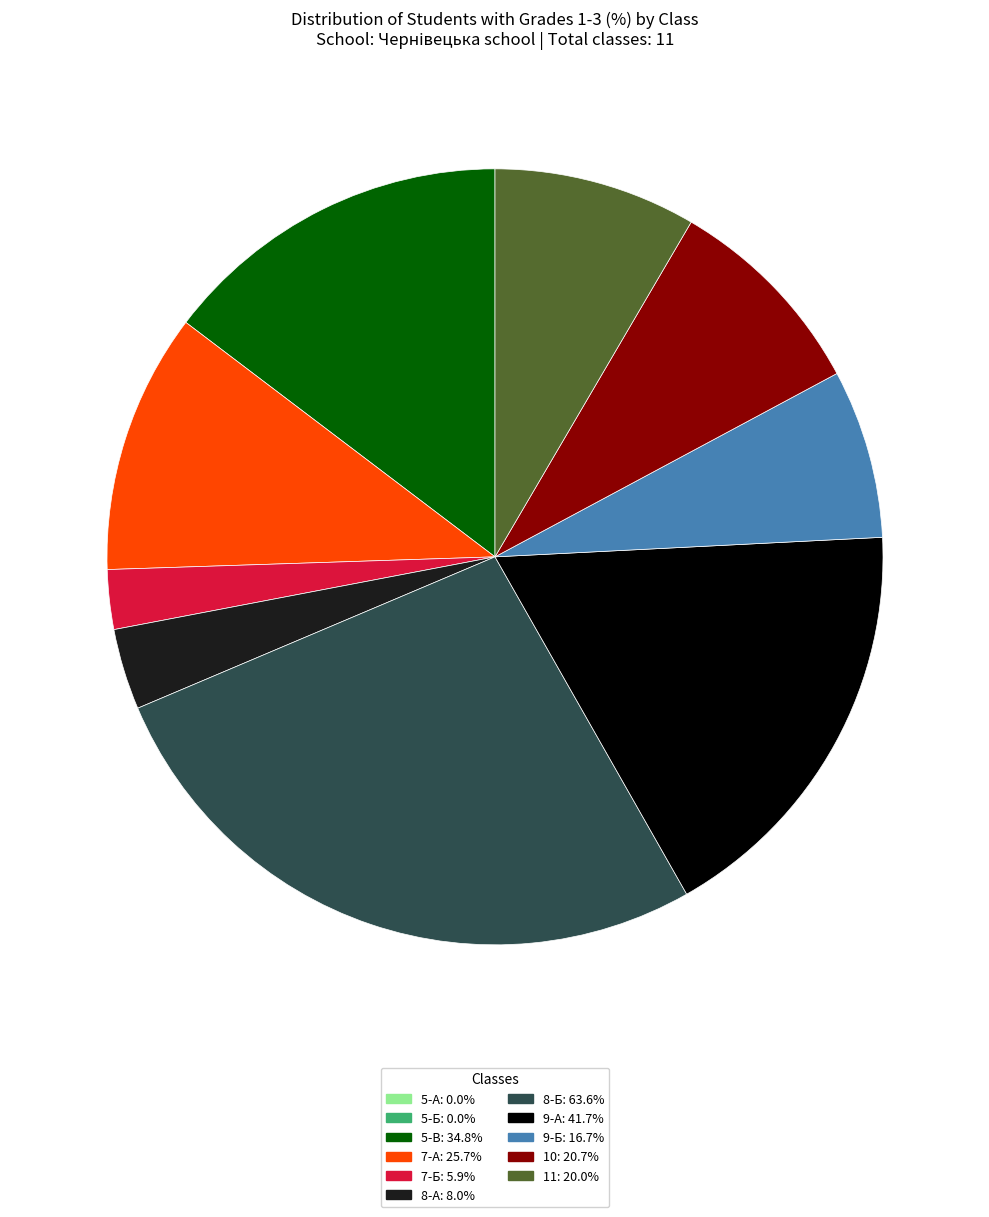

Does any single category account for the majority?

No